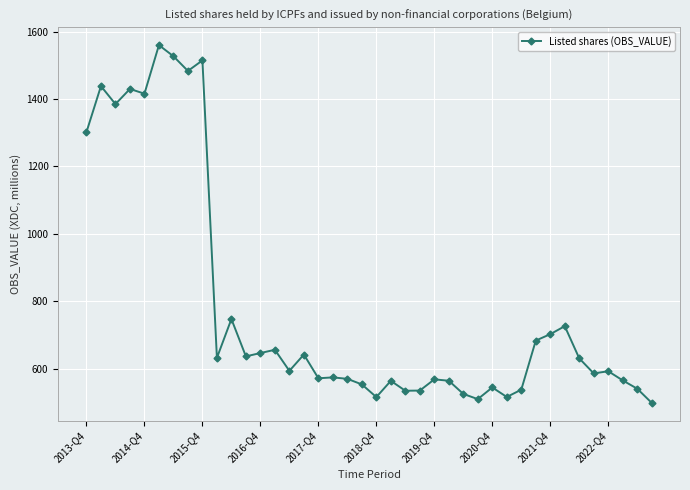

What is the smallest value displayed?

498.0